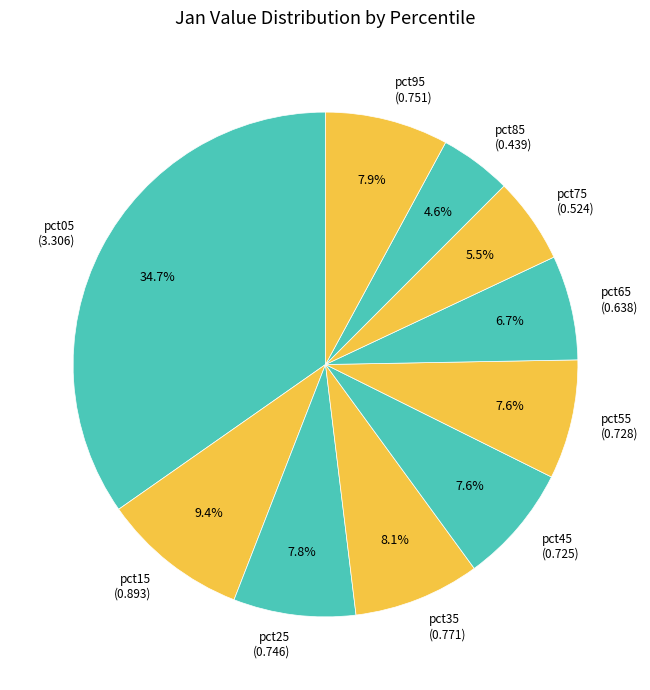

What is the smallest slice in the pie chart?

pct85